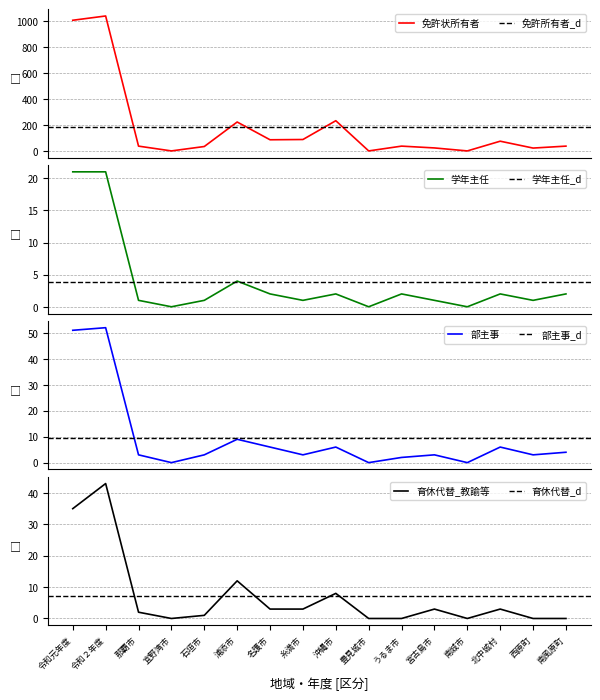

Reading left to right, extract all data points from this chart.

部主事: 令和元年度=51	令和２年度=52	那覇市=3	宜野湾市=0	石垣市=3	浦添市=9	名護市=6	糸満市=3	沖縄市=6	豊見城市=0	うるま市=2	宮古島市=3	南城市=0	北中城村=6	西原町=3	南風原町=4
育休代替_教諭等: 令和元年度=35	令和２年度=43	那覇市=2	宜野湾市=0	石垣市=1	浦添市=12	名護市=3	糸満市=3	沖縄市=8	豊見城市=0	うるま市=0	宮古島市=3	南城市=0	北中城村=3	西原町=0	南風原町=0
学年主任: 令和元年度=21	令和２年度=21	那覇市=1	宜野湾市=0	石垣市=1	浦添市=4	名護市=2	糸満市=1	沖縄市=2	豊見城市=0	うるま市=2	宮古島市=1	南城市=0	北中城村=2	西原町=1	南風原町=2
特別支援学校免許状所有者: 令和元年度=1008	令和２年度=1041	那覇市=37	宜野湾市=0	石垣市=34	浦添市=223	名護市=86	糸満市=88	沖縄市=233	豊見城市=0	うるま市=37	宮古島市=23	南城市=0	北中城村=75	西原町=22	南風原町=37